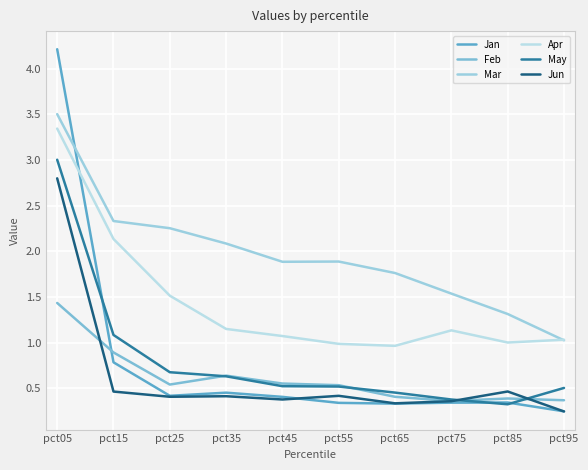

Which series has the largest total across all categories?

Mar